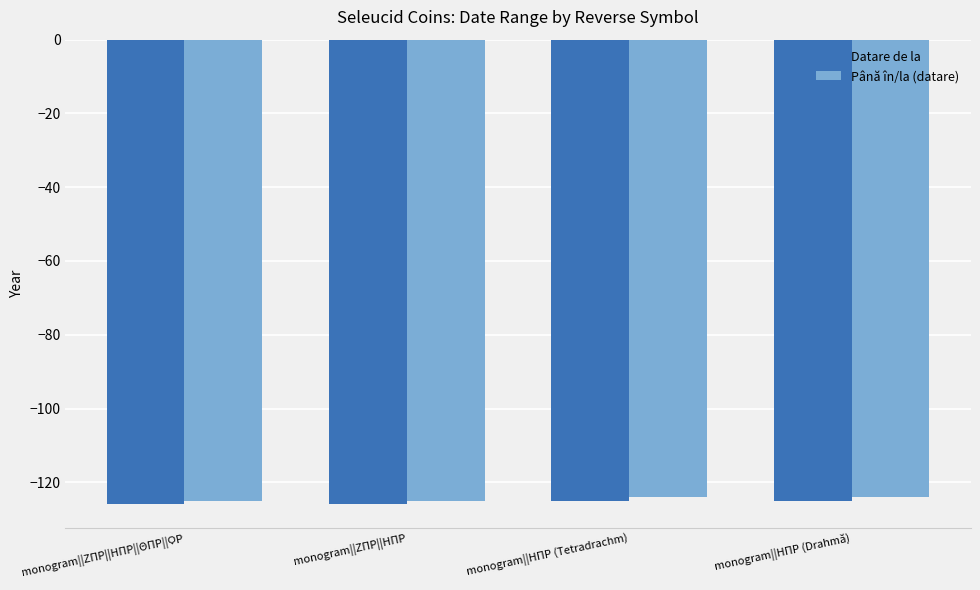

What is the approximate value of Până în/la (datare) at monogram||ΗΠΡ (Tetradrachm)?

-124